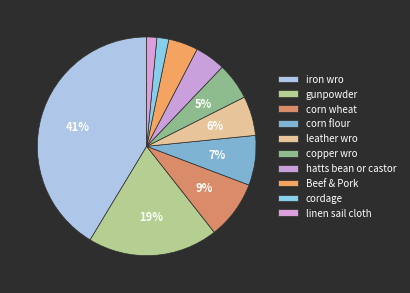

To the nearest percent, what percentage of the pie is copper wro?

5%